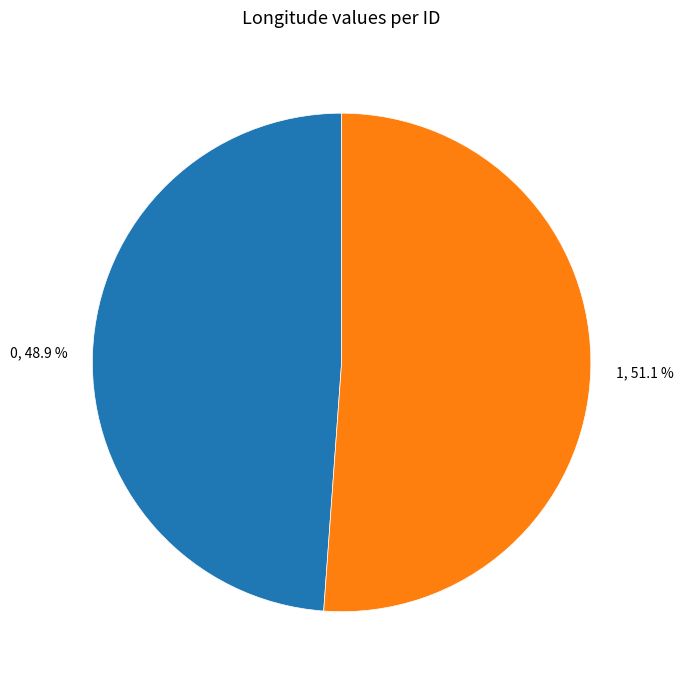

Rank the categories by value from highest to lowest.

1, 0